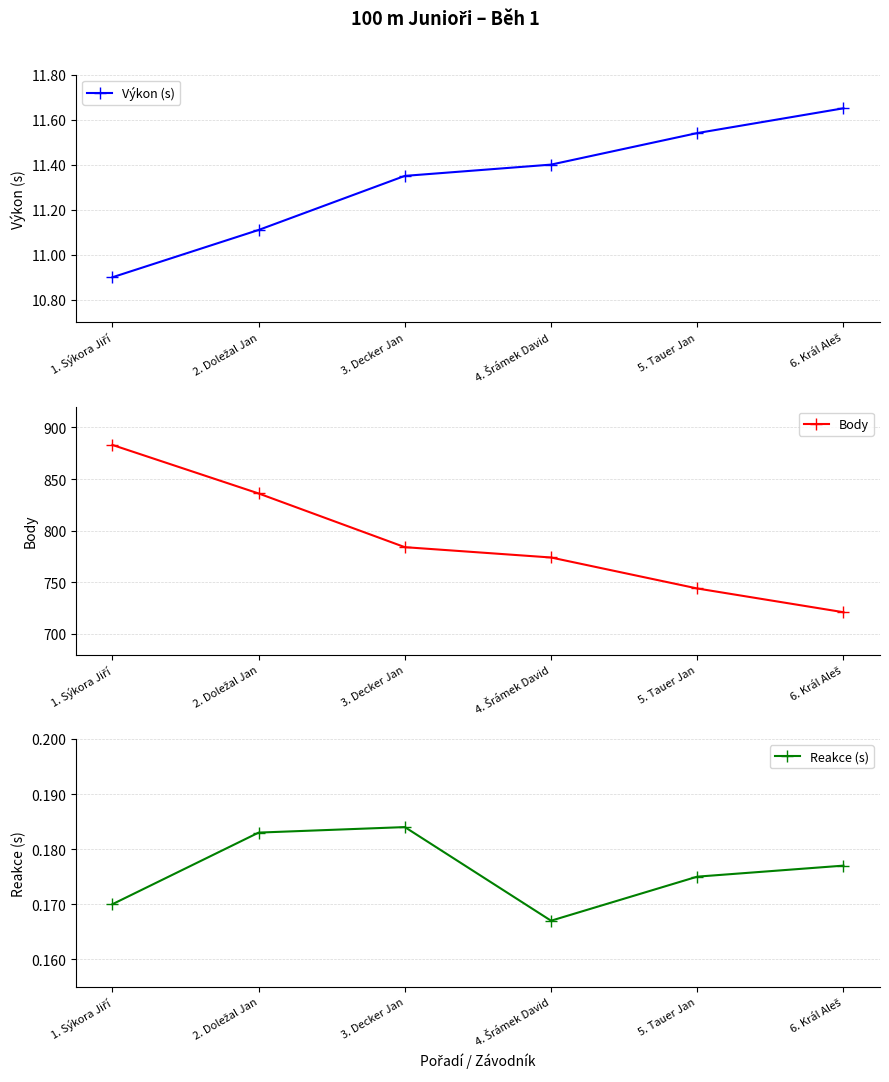

What is the label of the 6th point from the right?

1. Sýkora Jiří